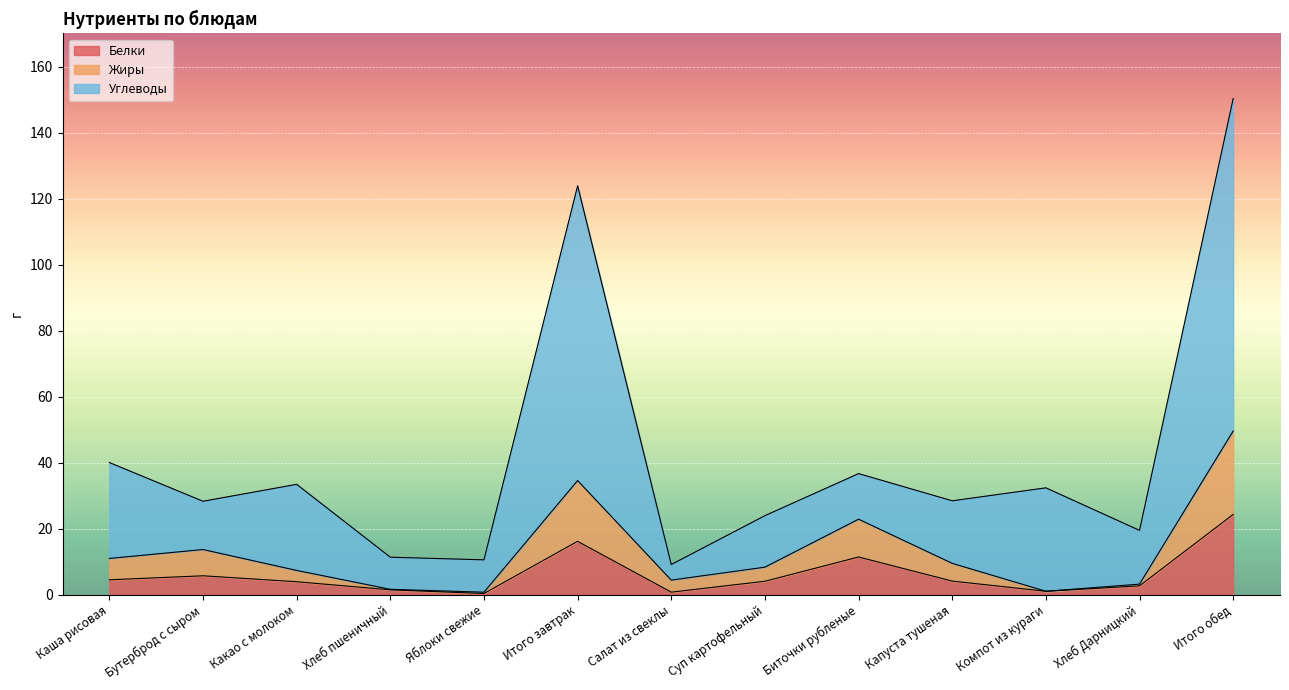

Which label corresponds to the largest value in the chart?

Итого обед